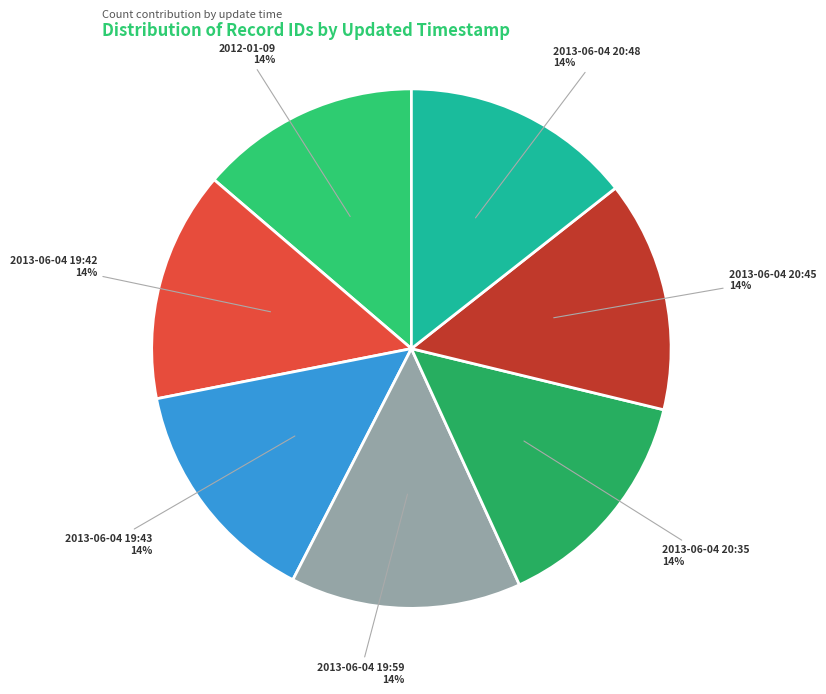

Approximately how many times larger is the value at 2013-06-04 19:43 compared to 2013-06-04 20:48?

1.0